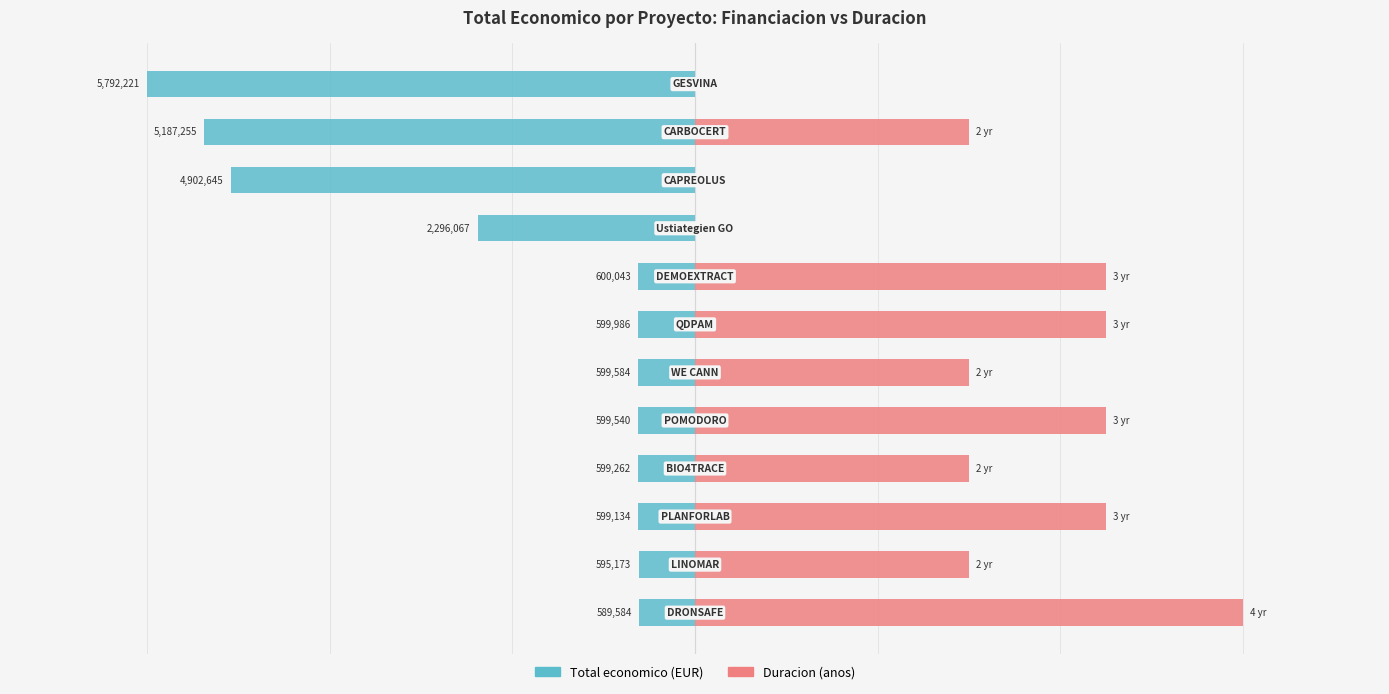

The value of Duracion (anos) at 9 is -3.5. True or false?

False